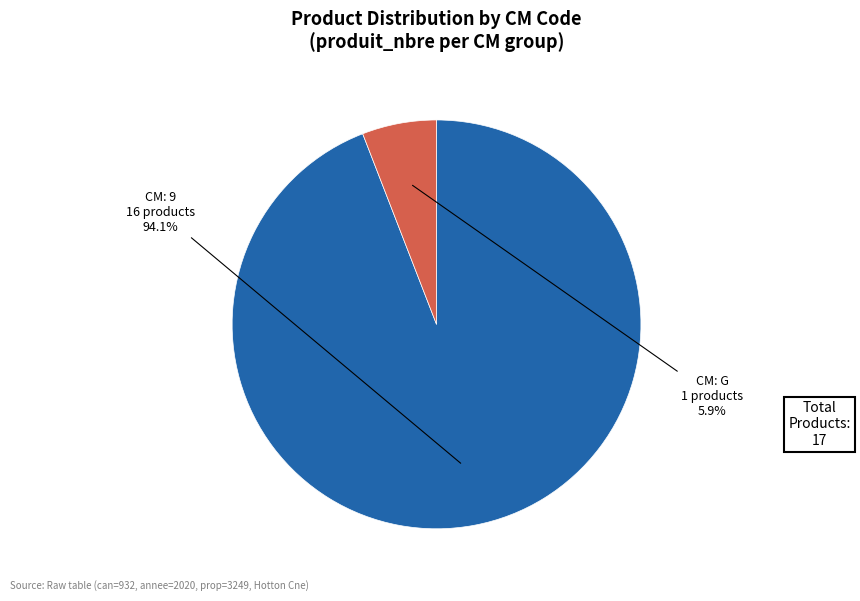

Is there any slice that represents more than half of the pie?

Yes